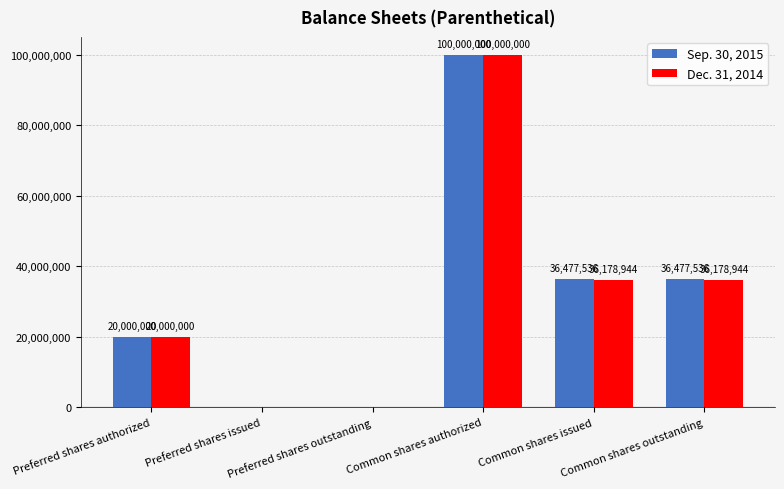

Which series has the largest total across all categories?

Sep. 30, 2015